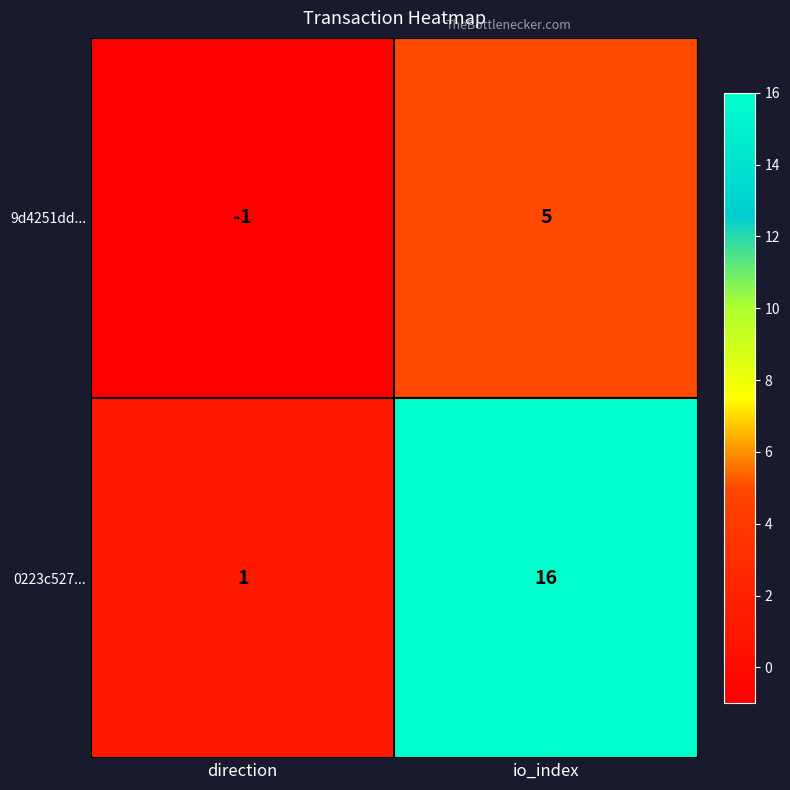

Which series changed the most between direction and io_index?

0223c527...